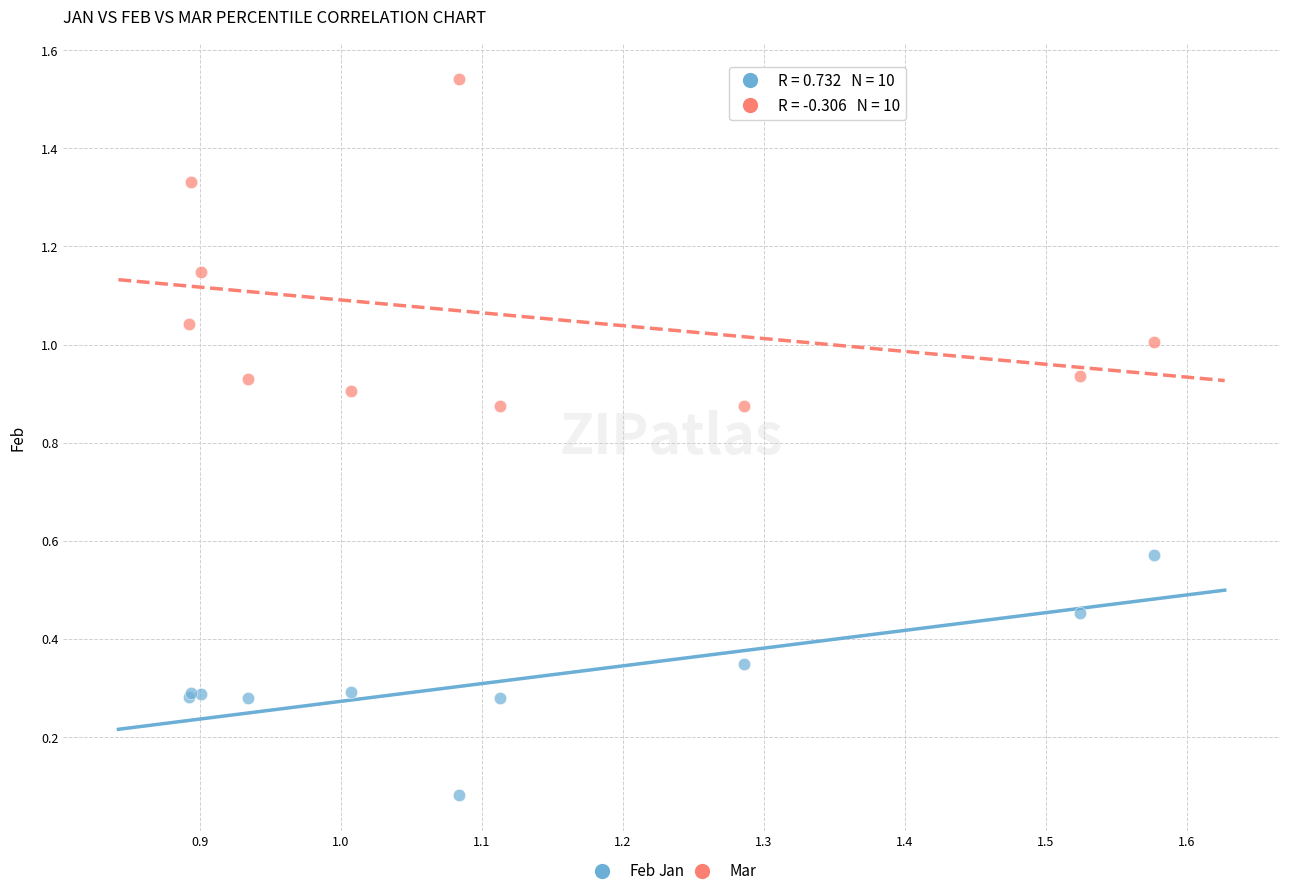

Which series contains the lowest Y value?

Feb